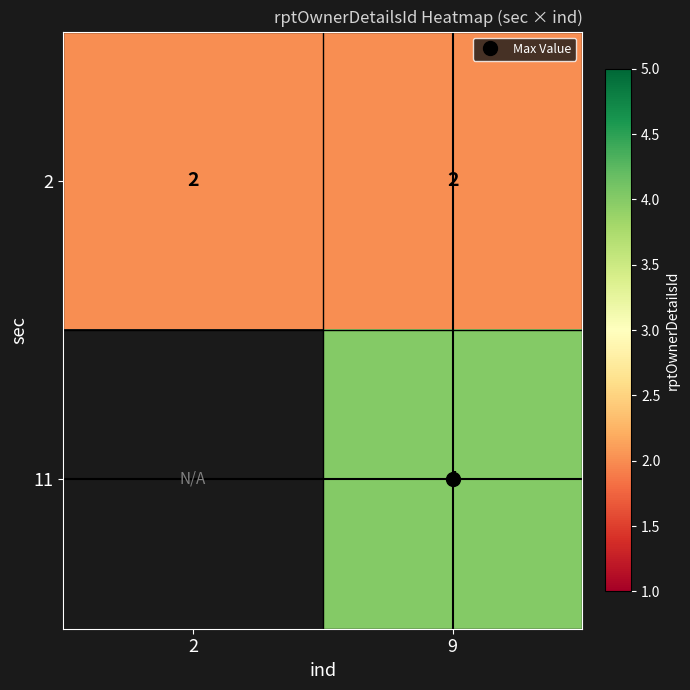

What is the spread (max minus min) of values at 9?

2.0